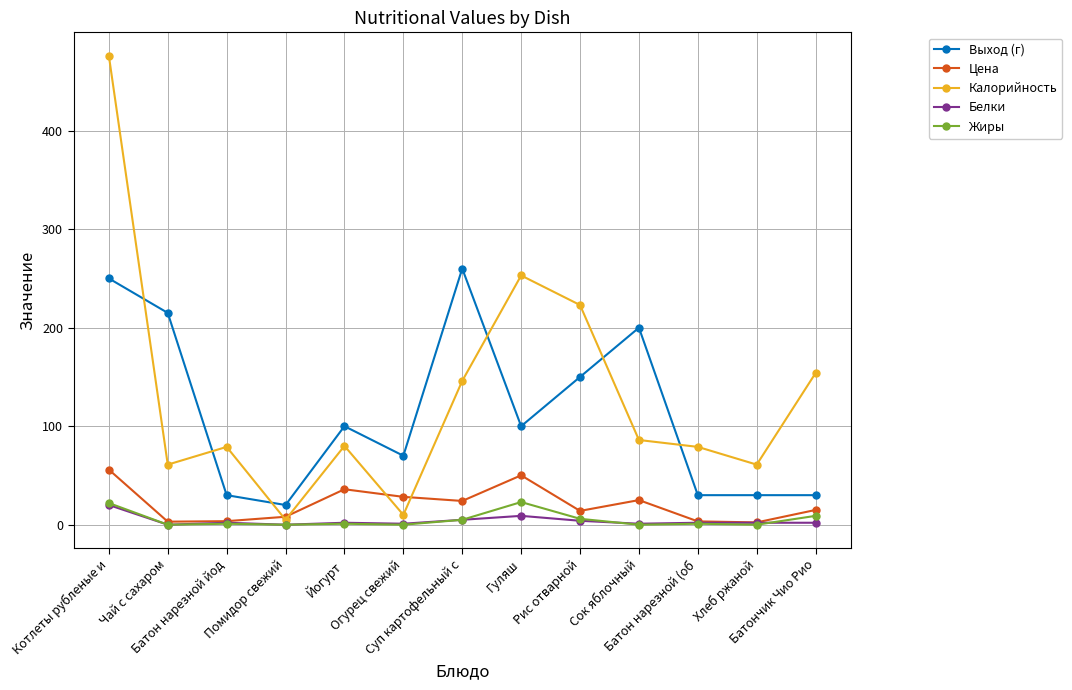

What is the label of the 12th point from the right?

Чай с сахаром